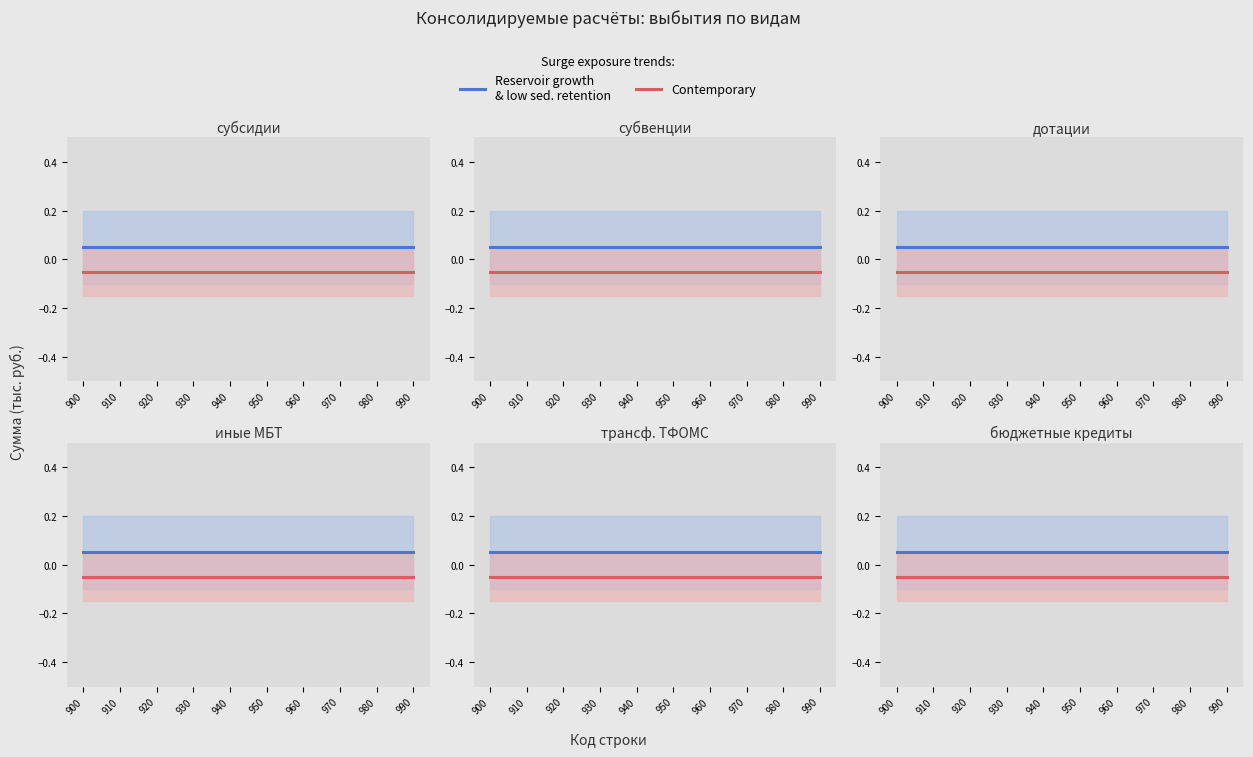

What are all the series names shown in the legend?

Reservoir growth
& low sed. retention, Contemporary